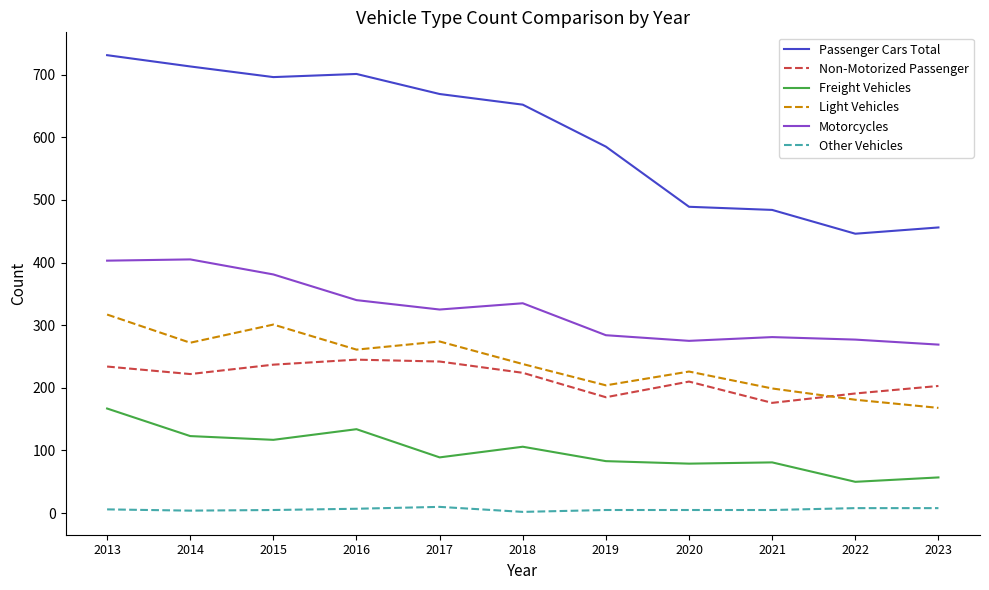

Is this an area chart (filled region under the line)?

No